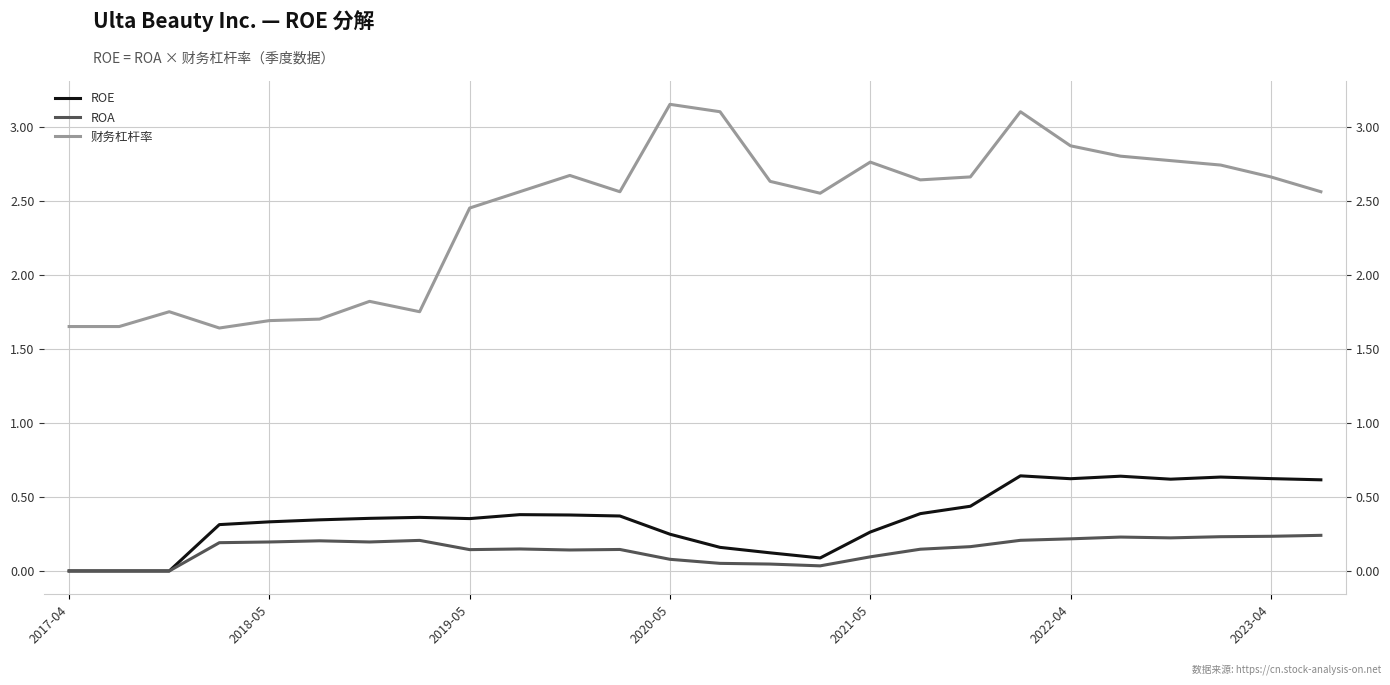

How many values in the 财务杠杆率 series are below 2?

8